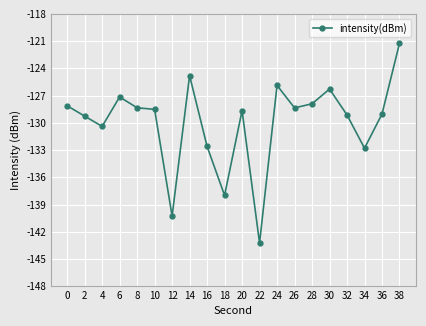

What is the approximate value at 32?

-129.1